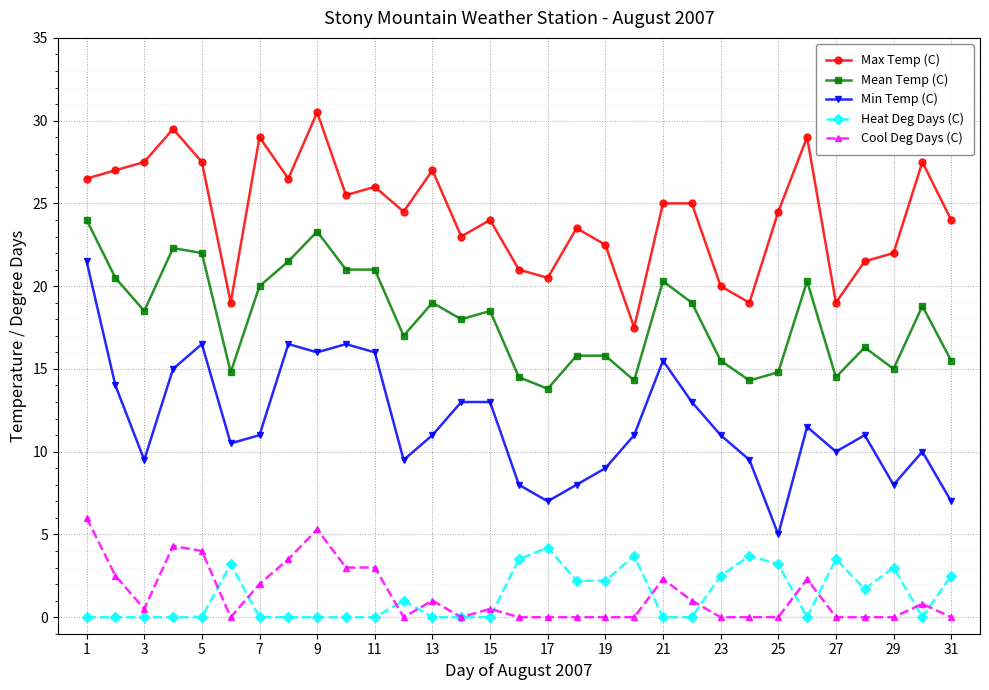

What is the value of the Max Temp (C) point at the 30th from the left?

27.5